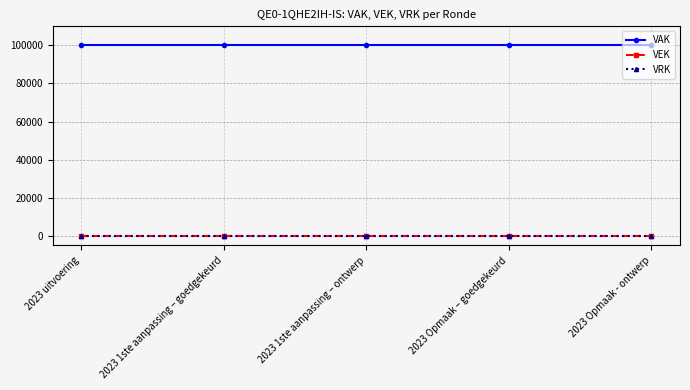

True or false: VAK has more than 1 interior local peaks.

False